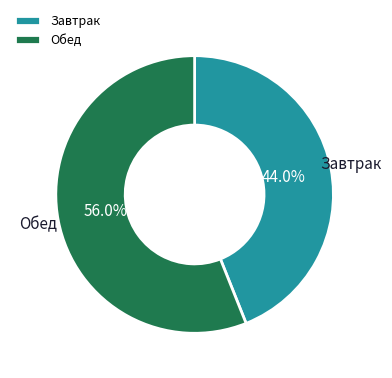

Rank the categories by value from highest to lowest.

Обед, Завтрак